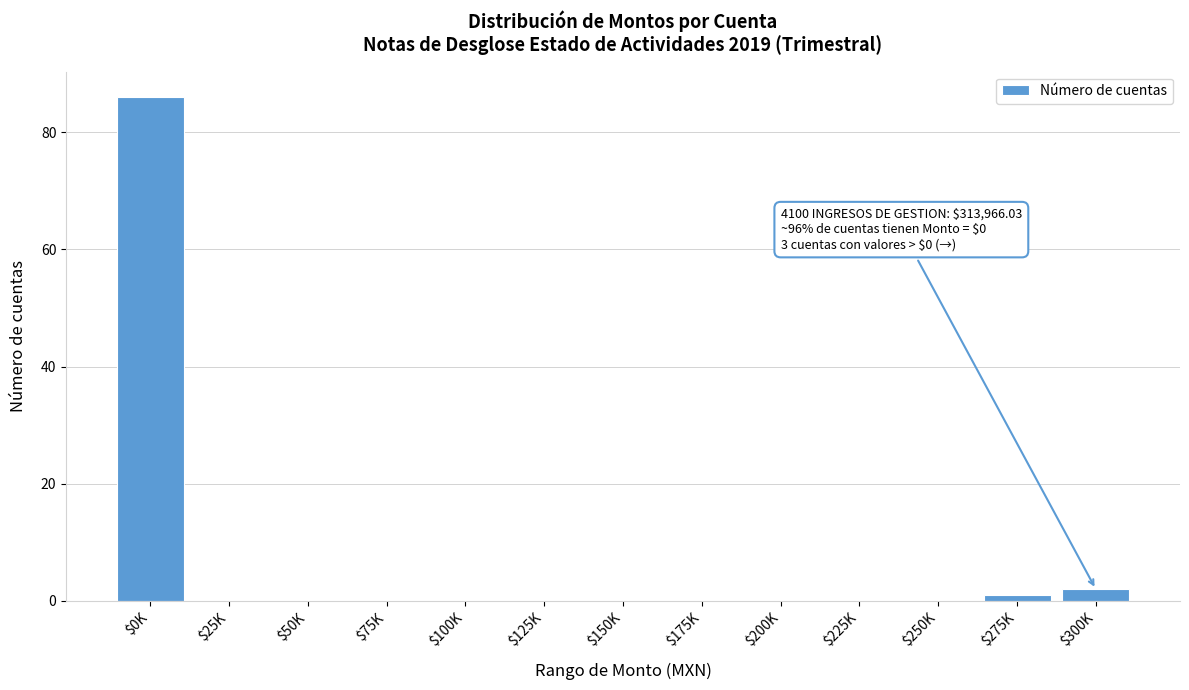

At which category does the chart reach its peak across all series?

$0K